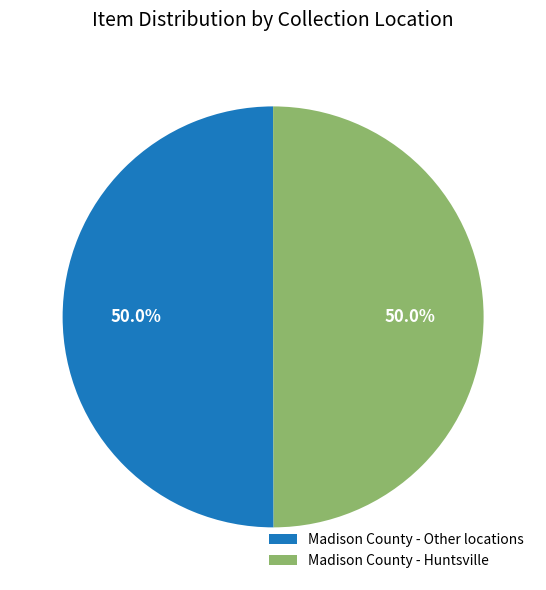

To the nearest percent, what is the combined percentage of Madison County - Huntsville and Madison County - Other locations?

100%